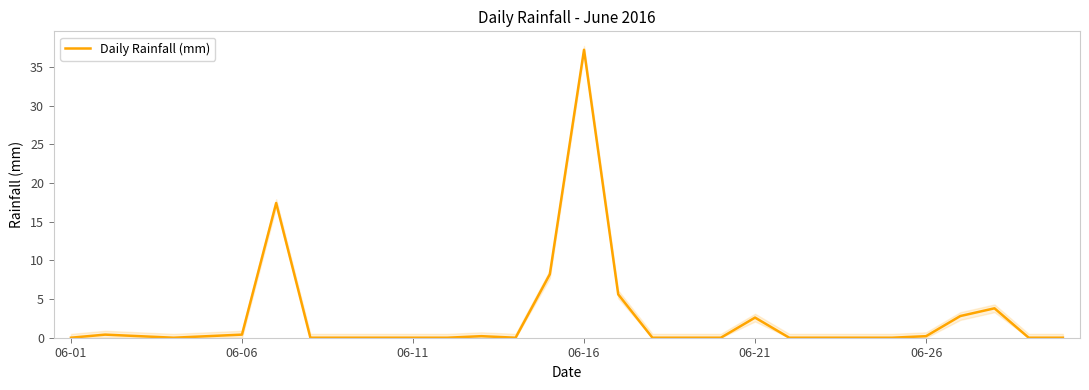

The value of Daily Rainfall (mm) at 06-11 is -13.6. True or false?

False